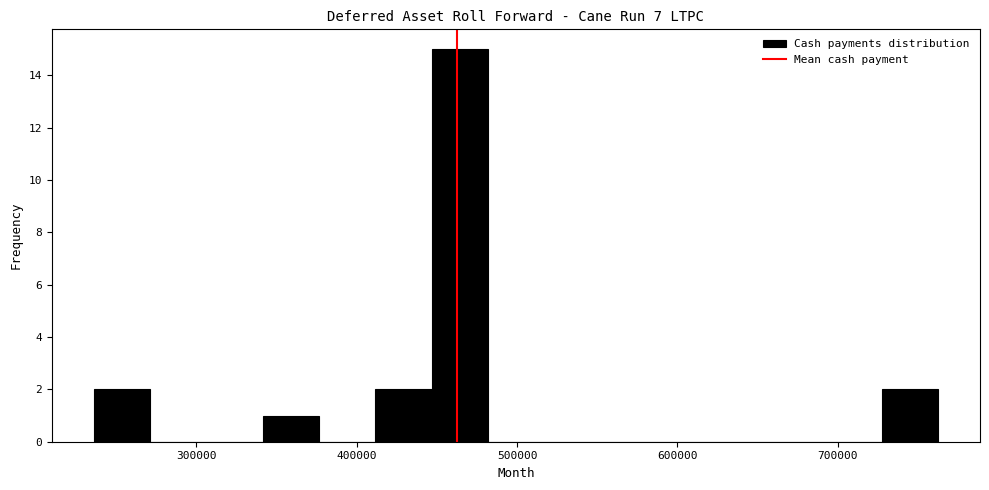

Read against the x-axis, roughly where is the centre of the tallest bar?

460000